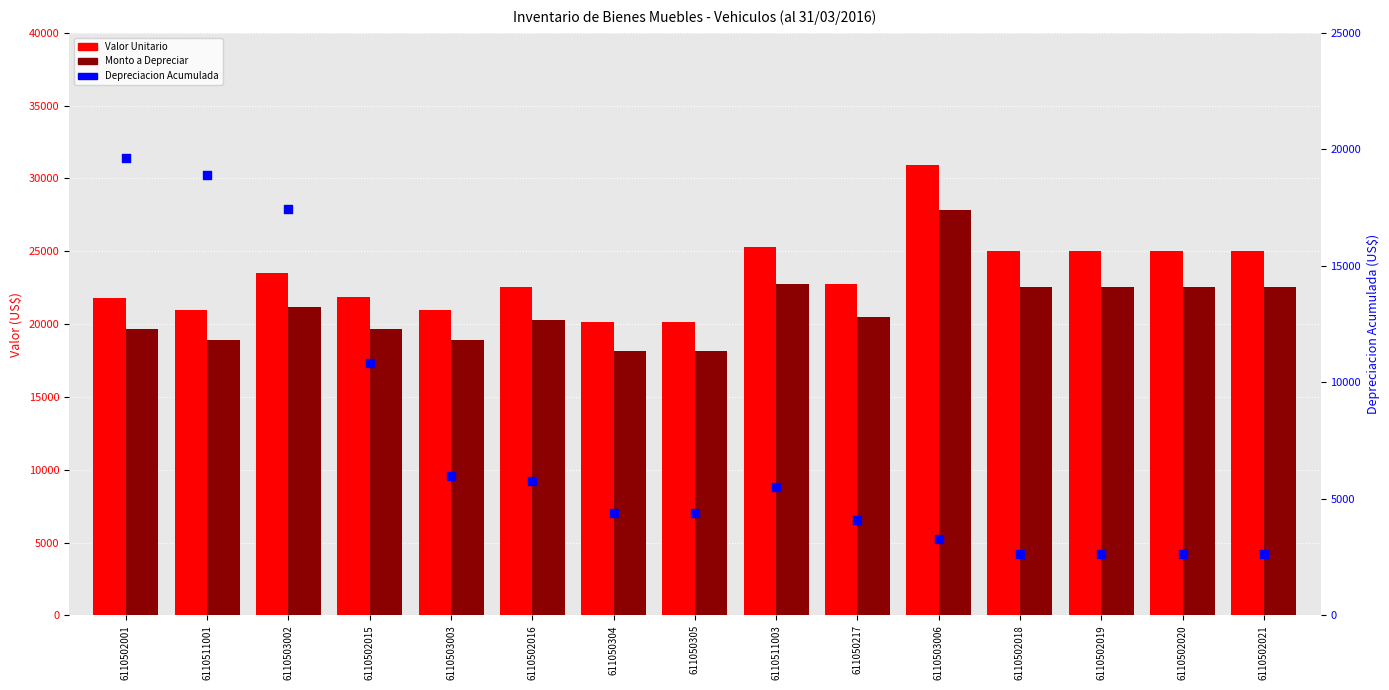

Which series has the largest total across all categories?

Valor Unitario